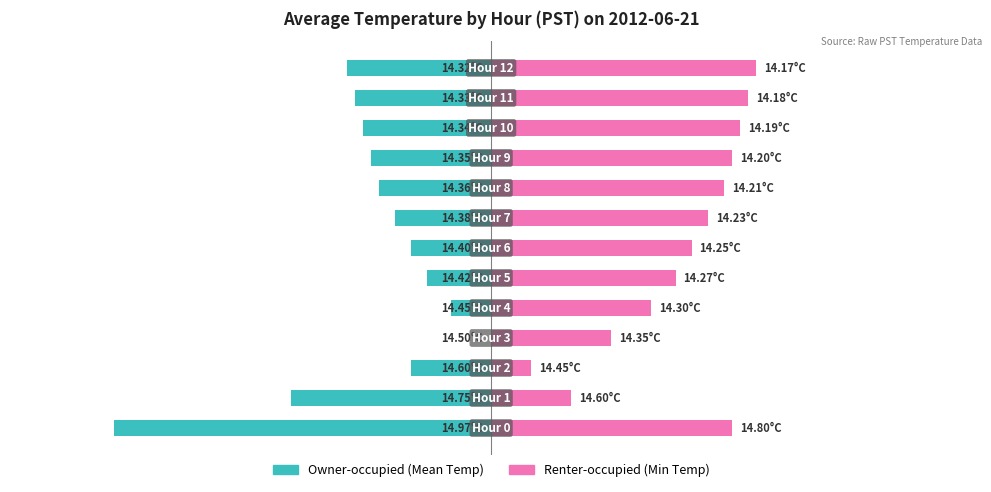

What is the difference between the Owner-occupied (Mean Temp) values at 12 and 3?

0.2